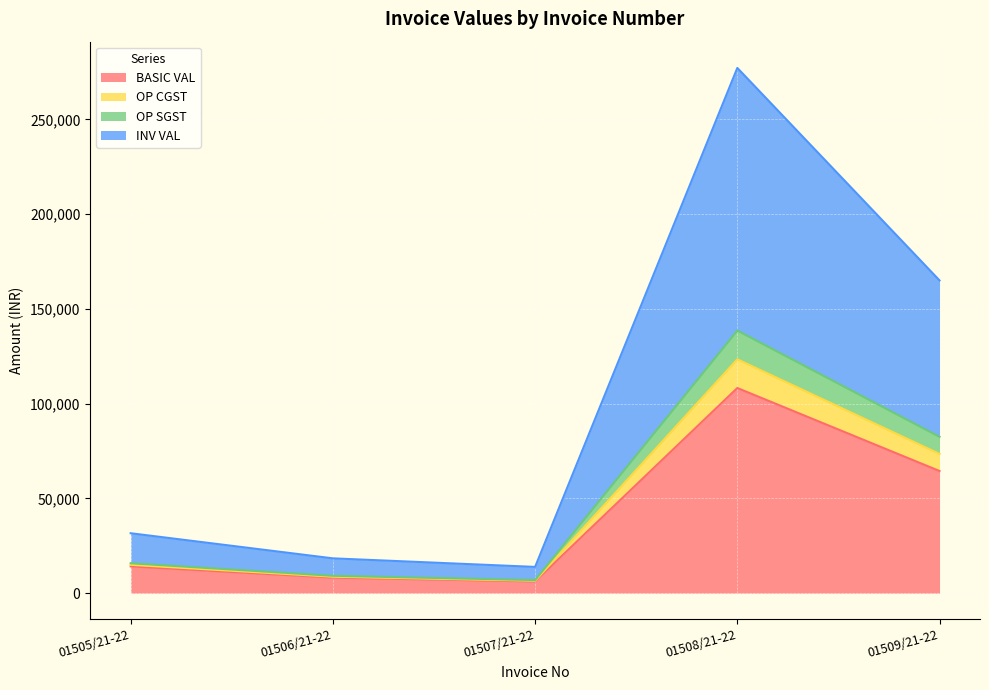

What is the smallest value displayed?

6192.0